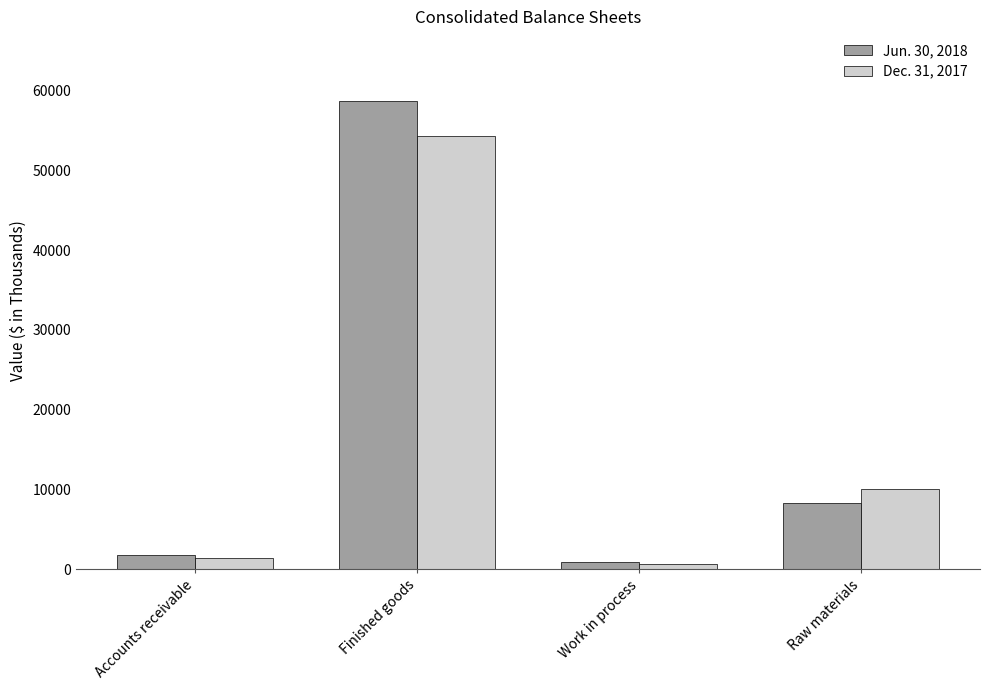

What position from the left is Work in process?

3